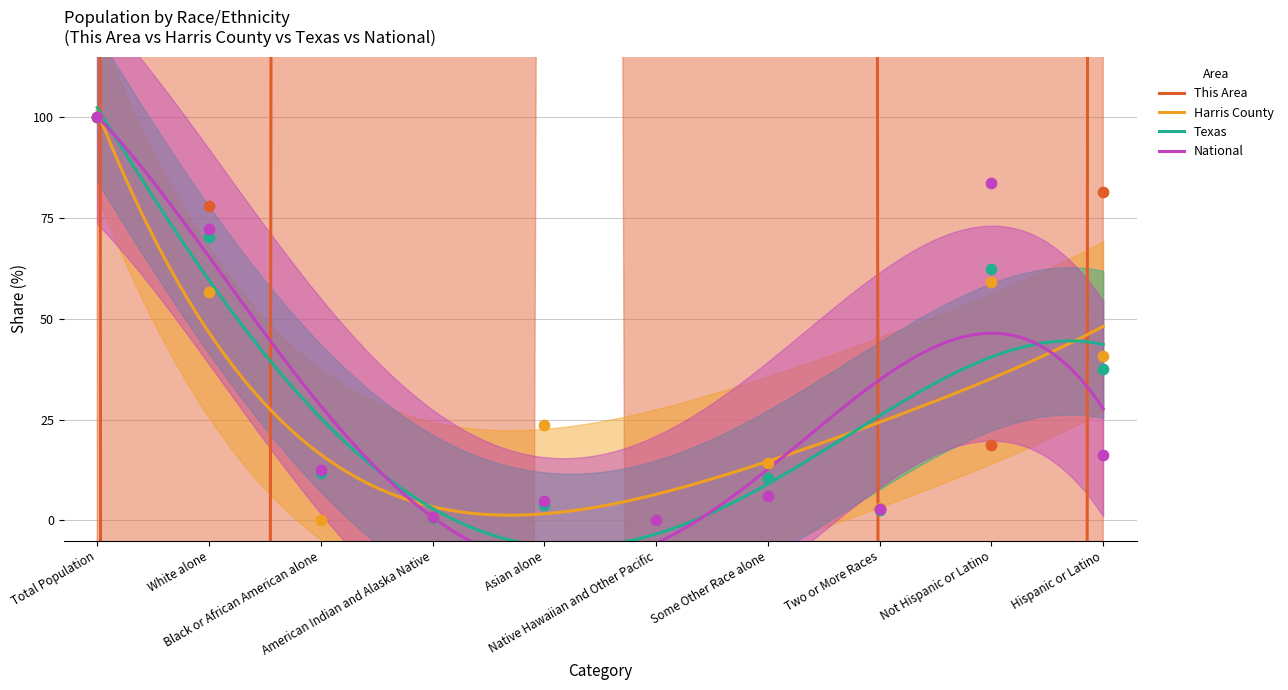

What are all the series names shown in the legend?

This Area, Harris County, Texas, National